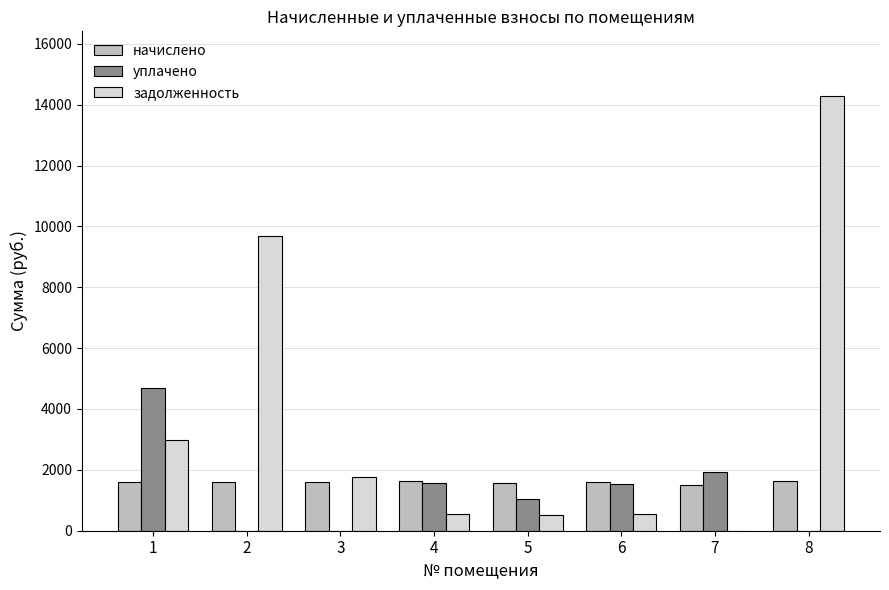

What is the sum of the задолженность values at 7 and 3?

1753.0